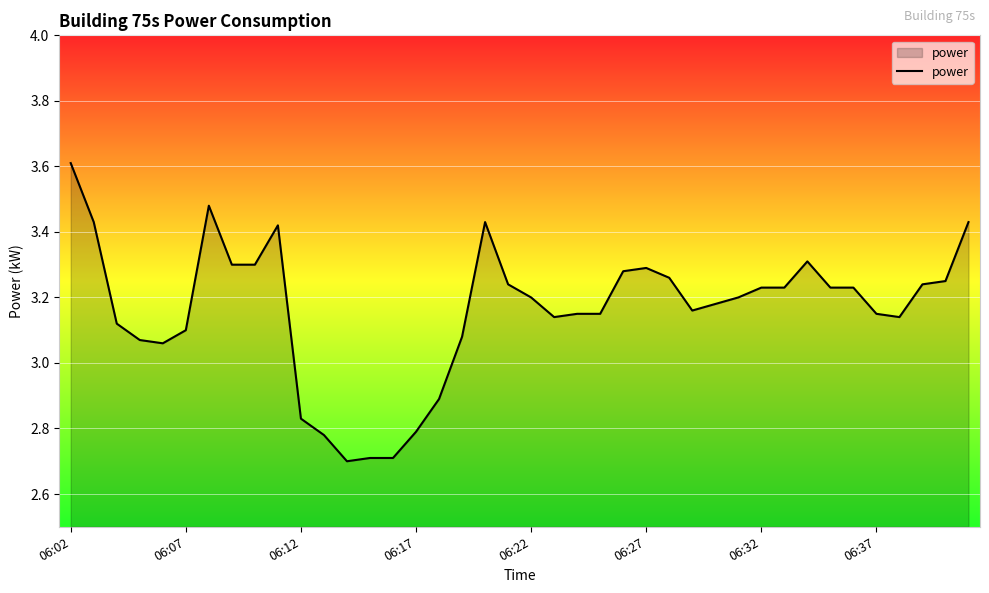

Where does the data first go above 3?

06:02